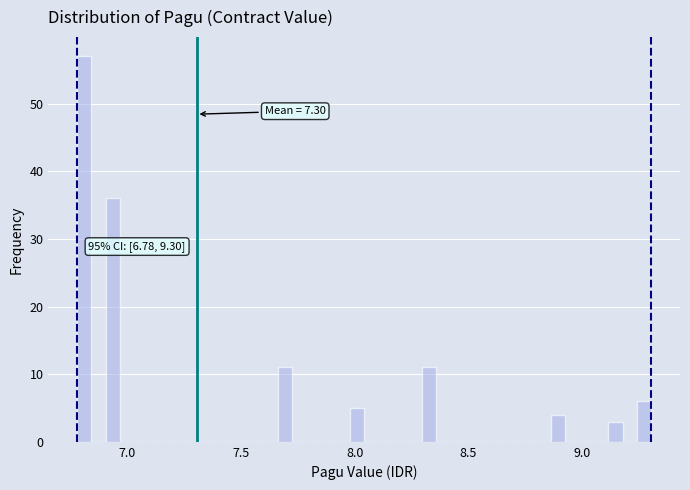

Read against the x-axis, roughly where is the centre of the tallest bar?

6.80